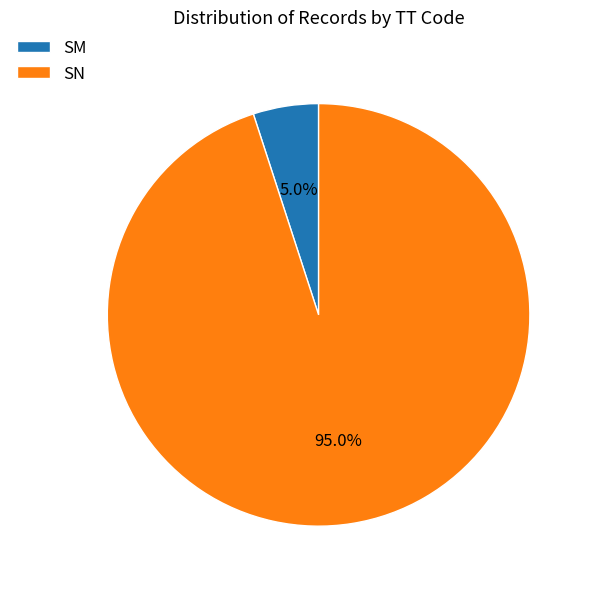

Which has a higher value, SM or SN?

SN